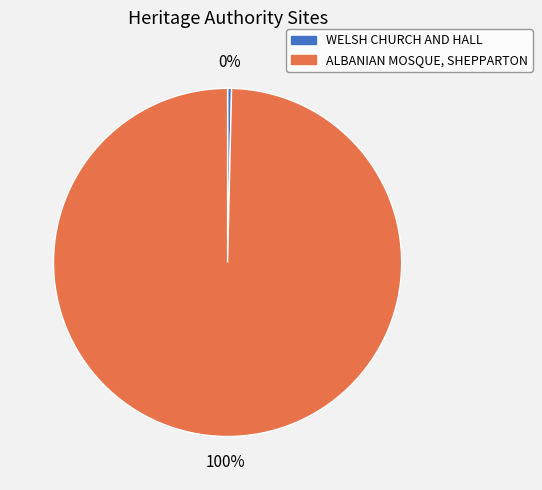

Does ALBANIAN MOSQUE, SHEPPARTON account for over 50% of the chart?

Yes